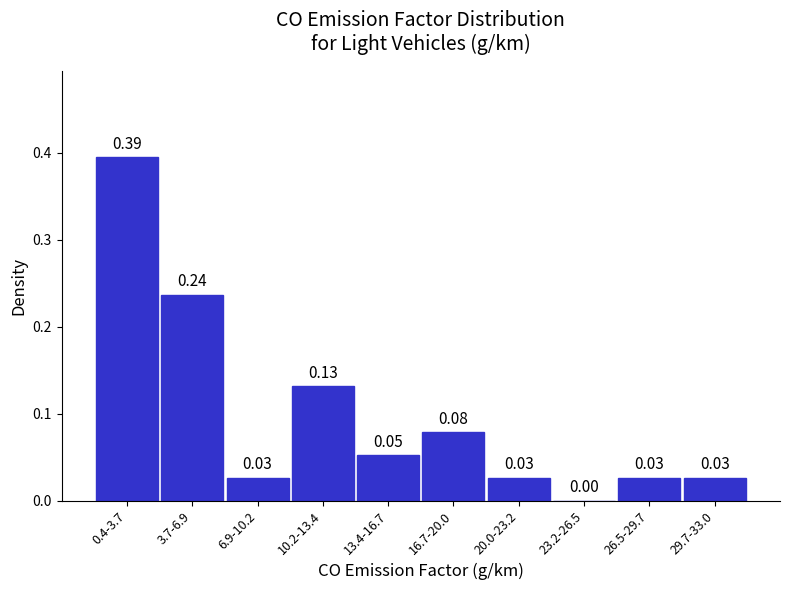

Which has a higher value, 20.0-23.2 or 16.7-20.0?

16.7-20.0